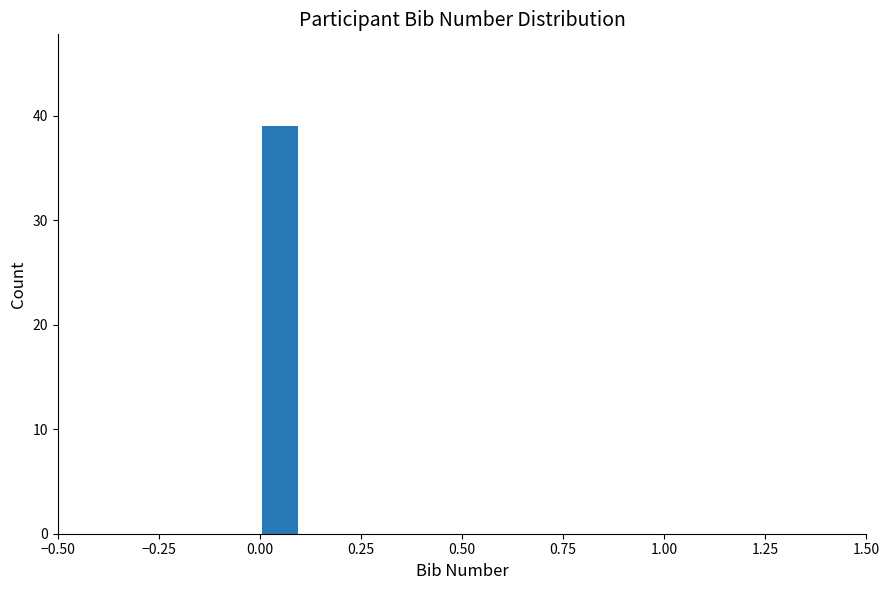

Read against the x-axis, roughly where is the centre of the tallest bar?

0.05